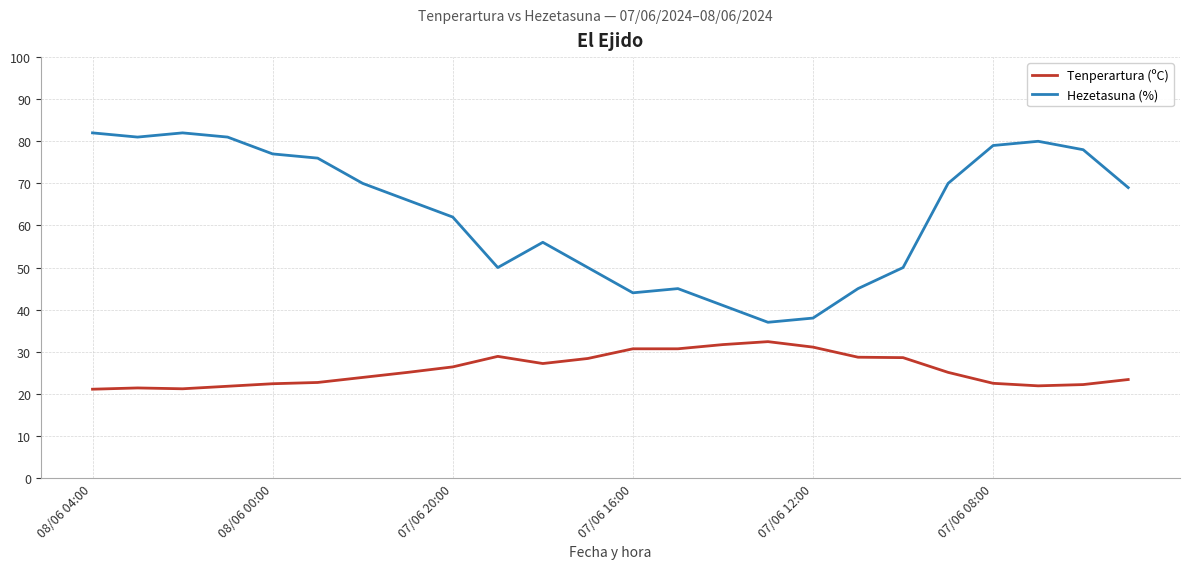

How many interior local valleys does the Hezetasuna (%) series have?

4